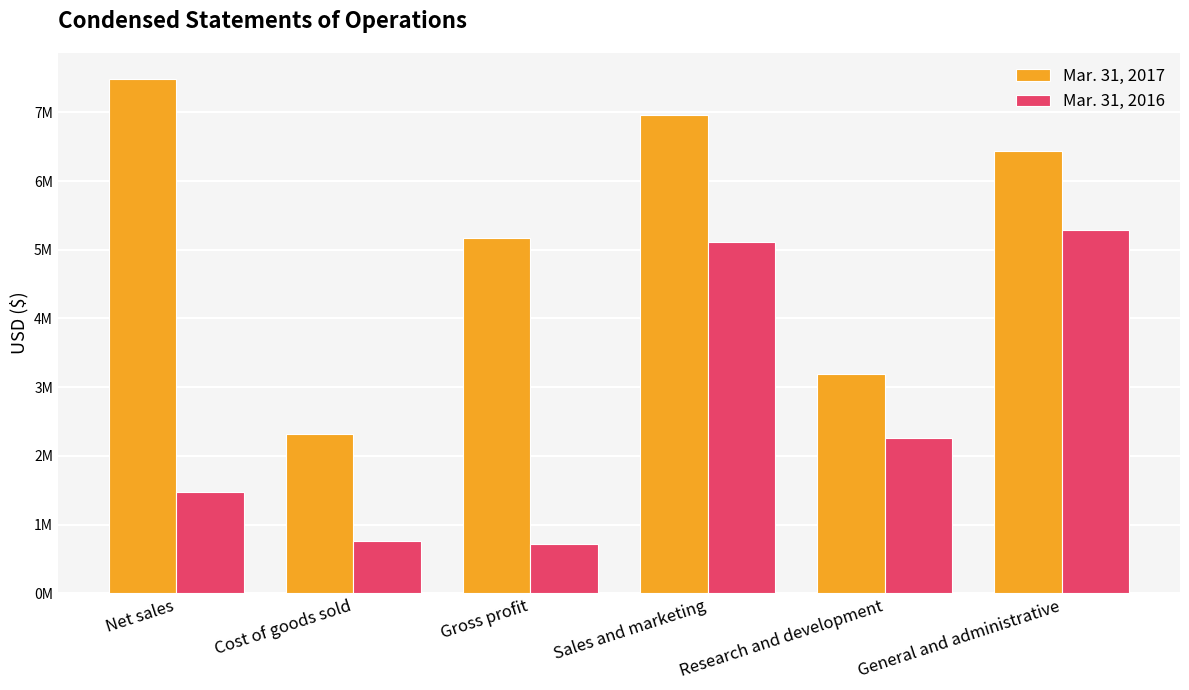

Which series has the largest range (max minus min)?

Mar. 31, 2017